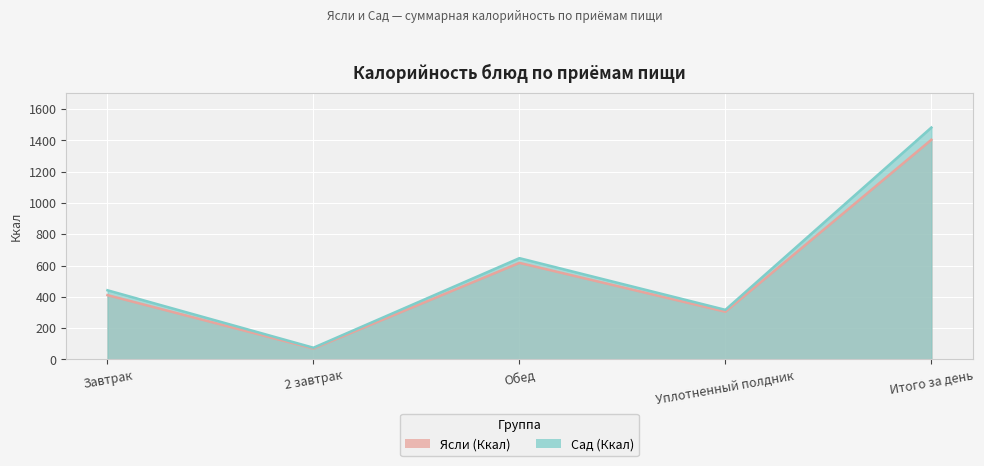

At which label does Ясли (Ккал) reach its peak?

Итого за день